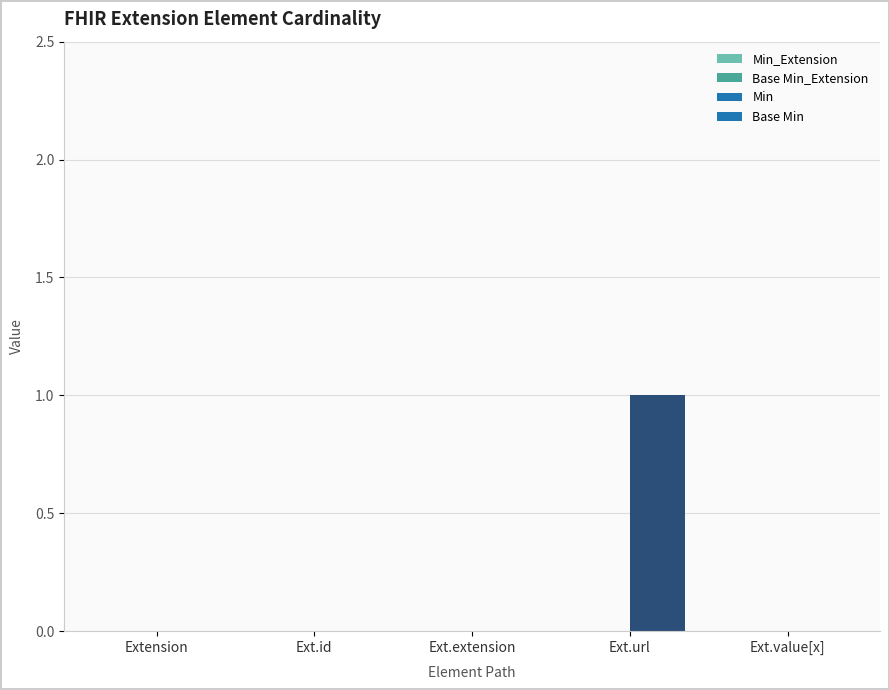

Which series has the largest total across all categories?

Base Min